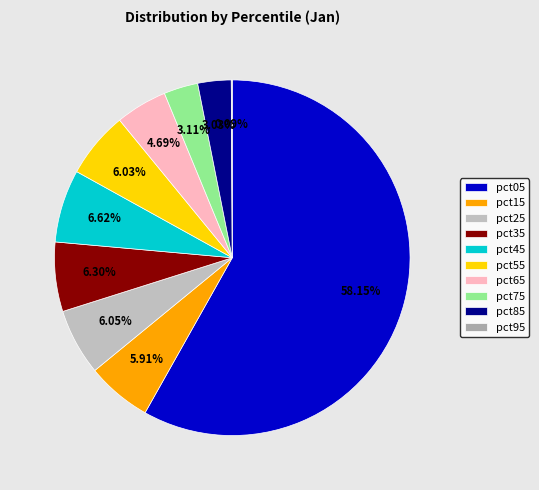

What portion of the pie excludes pct15?

94.1%